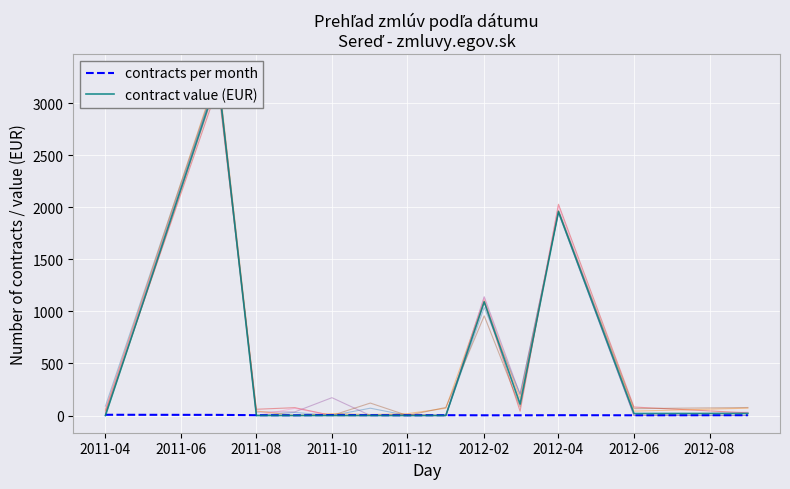

The value of contracts per month at 2011-12 is 2.0. True or false?

True